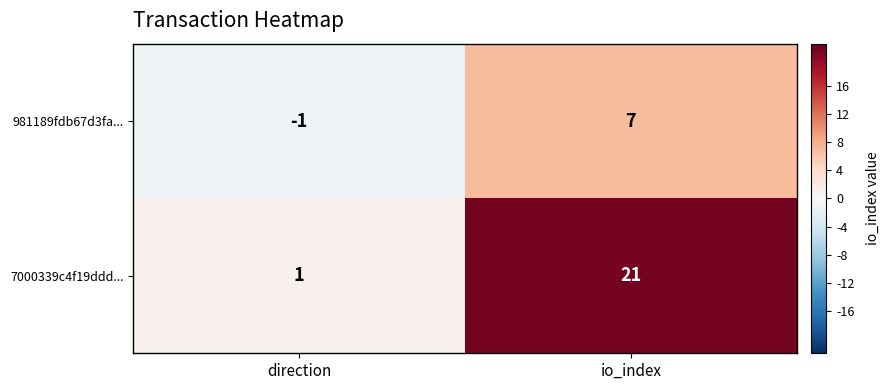

Reading right to left, list all the values displayed in this chart.

981189fdb67d3fa...: 7	-1
7000339c4f19ddd...: 21	1